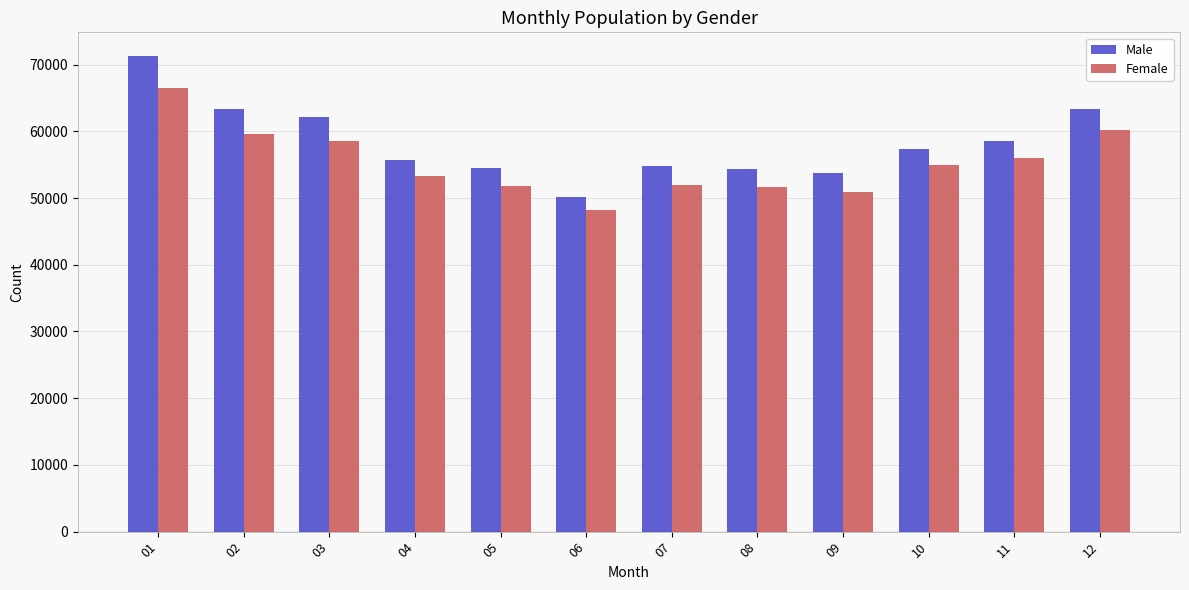

The value of Male at 05 is 17480. True or false?

False